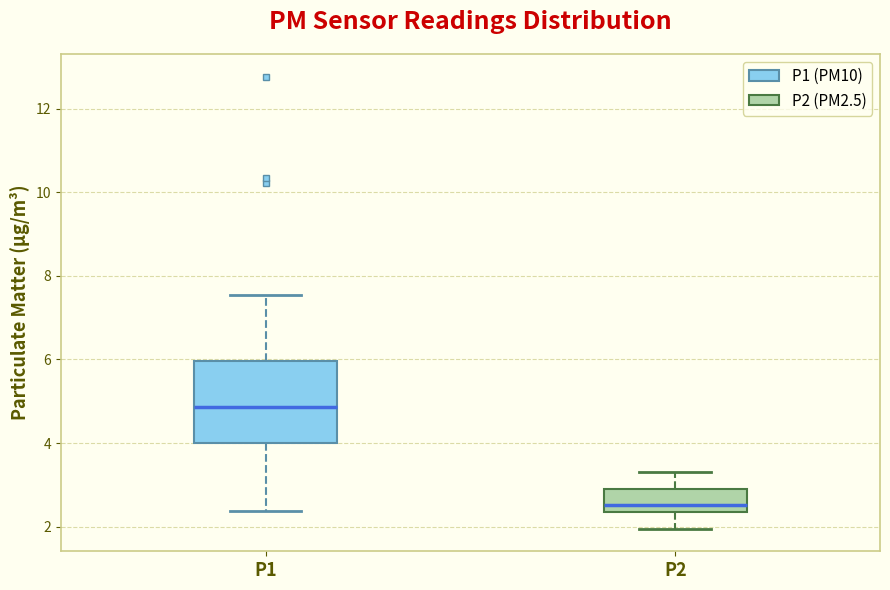

Which box's median line is the highest?

P1